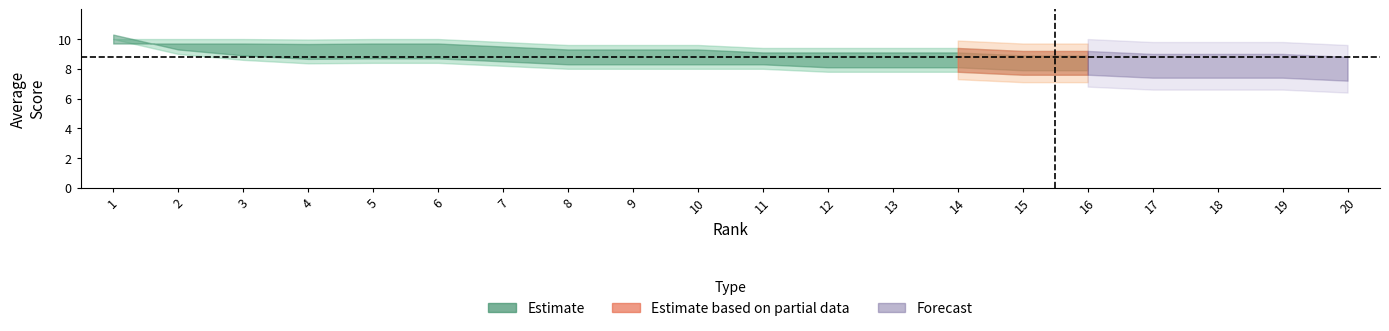

How many lines are shown in the chart?

3